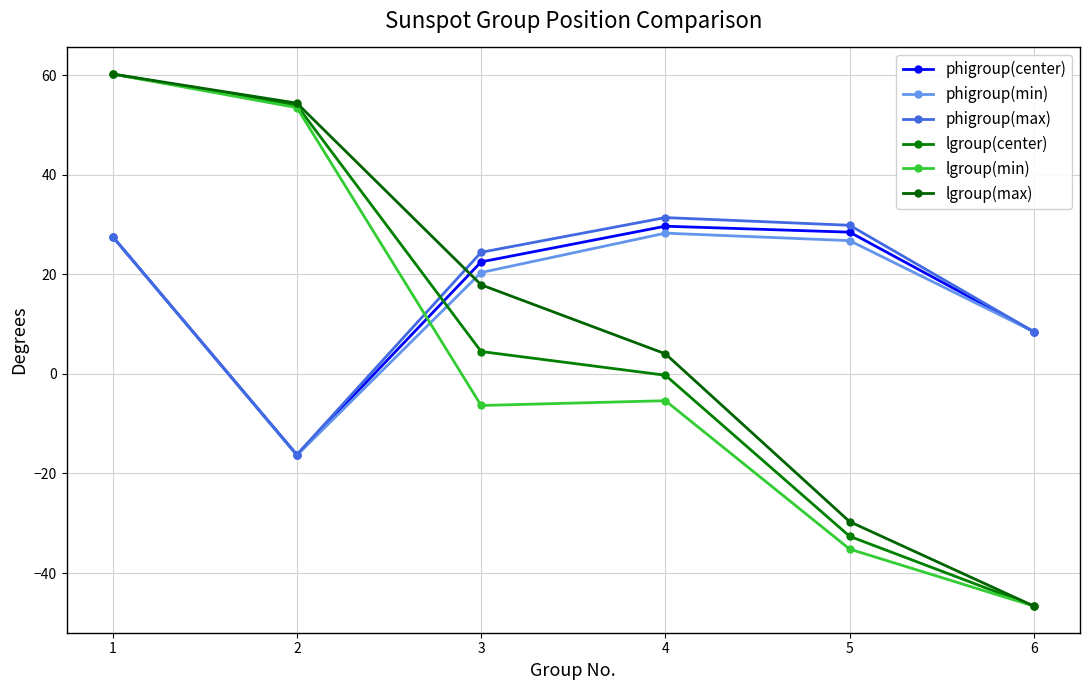

What is the value of the phigroup(center) point at the 2nd from the left?

-16.3